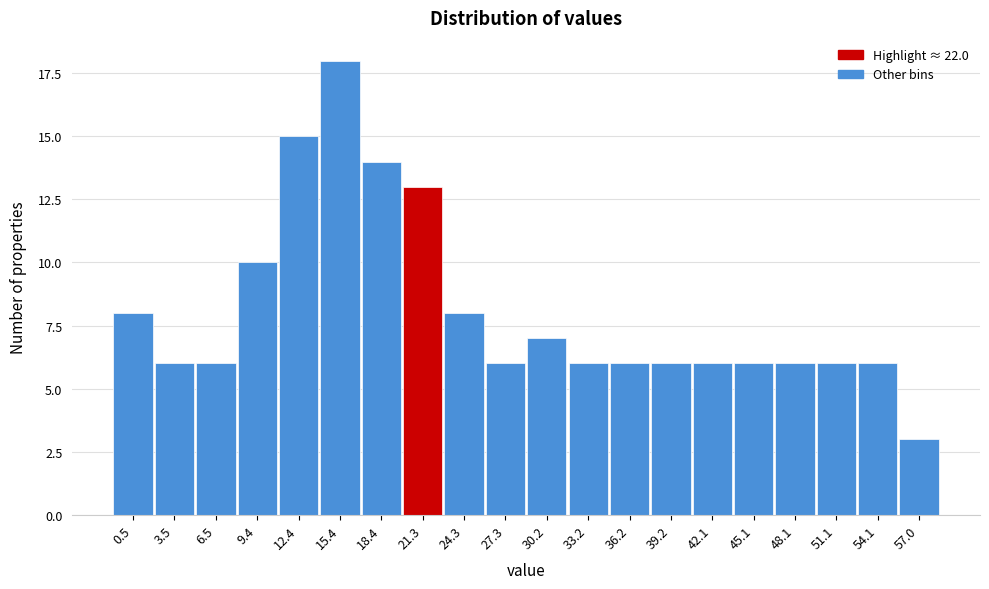

Reading left to right, list all the values displayed in this chart.

0.5=8	3.5=6	6.5=6	9.4=10	12.4=15	15.4=18	18.4=14	21.3=13	24.3=8	27.3=6	30.2=7	33.2=6	36.2=6	39.2=6	42.1=6	45.1=6	48.1=6	51.1=6	54.1=6	57.0=3